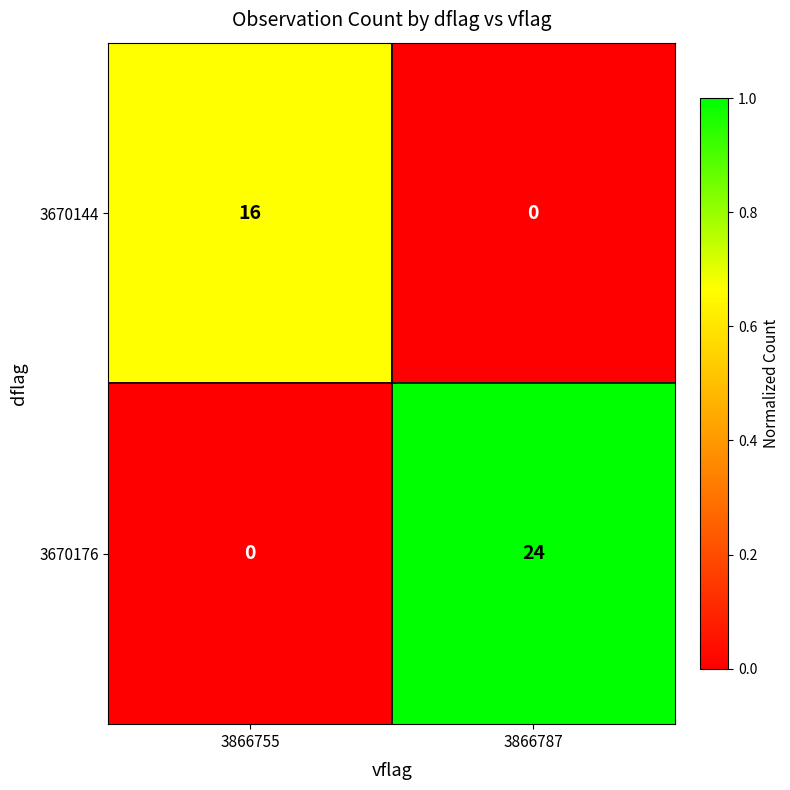

Reading left to right, list all the values displayed in this chart.

3670144: 3866755=16	3866787=0
3670176: 3866755=0	3866787=24